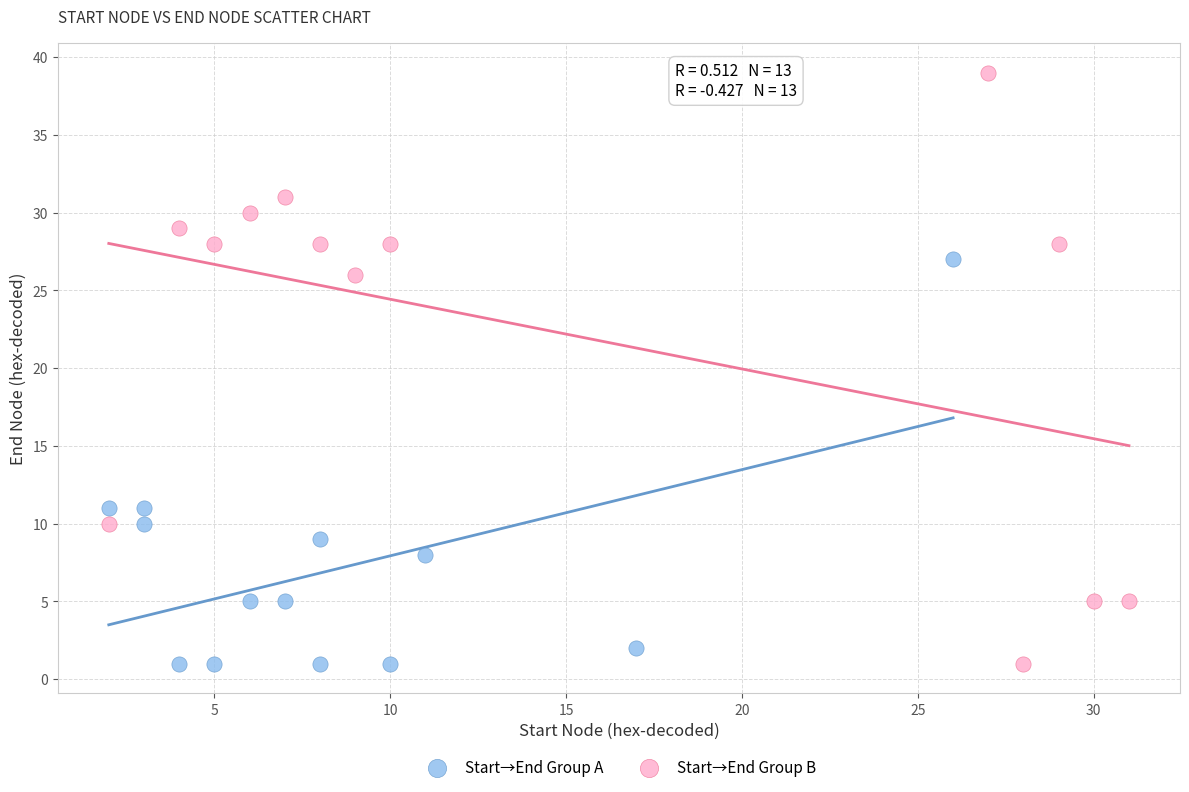

Which series reaches the maximum Y coordinate?

Start→End Group B